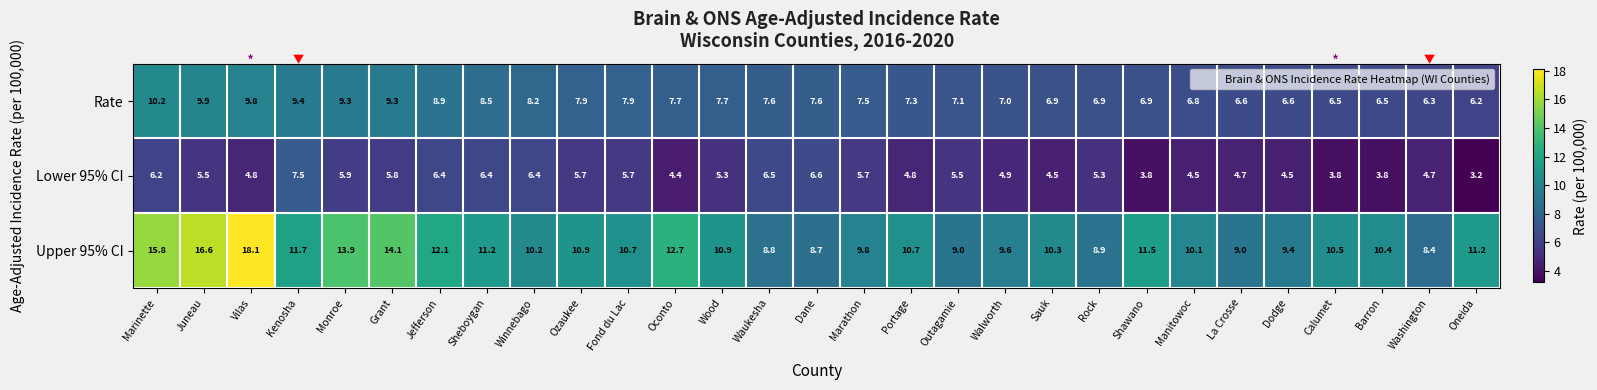

Which series has the largest range (max minus min)?

Upper 95% CI